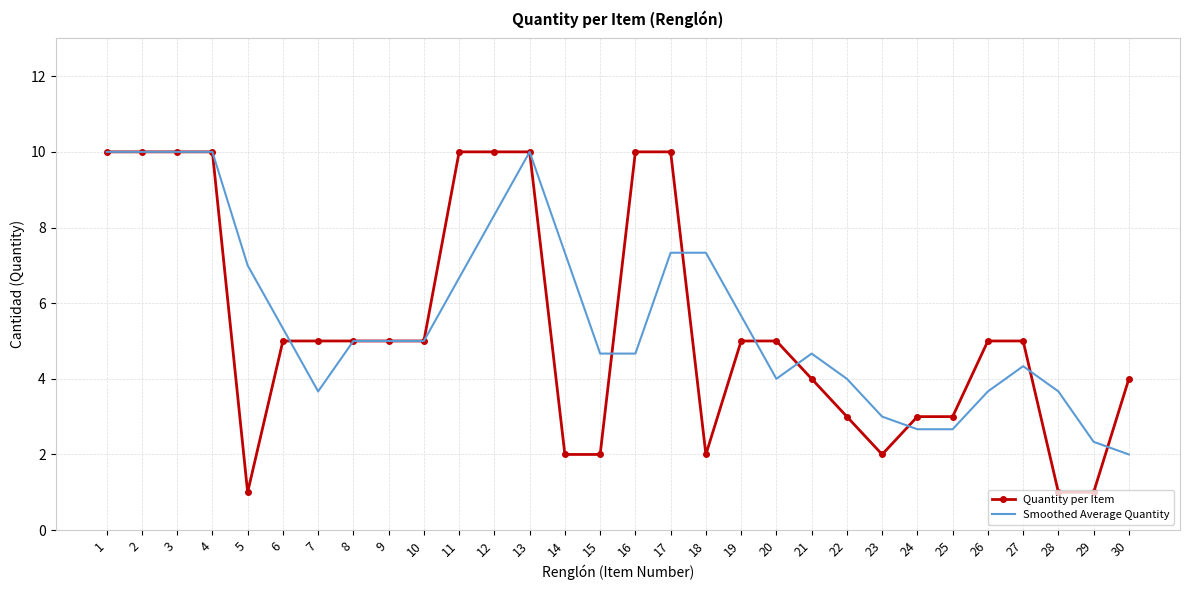

What is the difference between the highest and lowest values at 24?

0.3